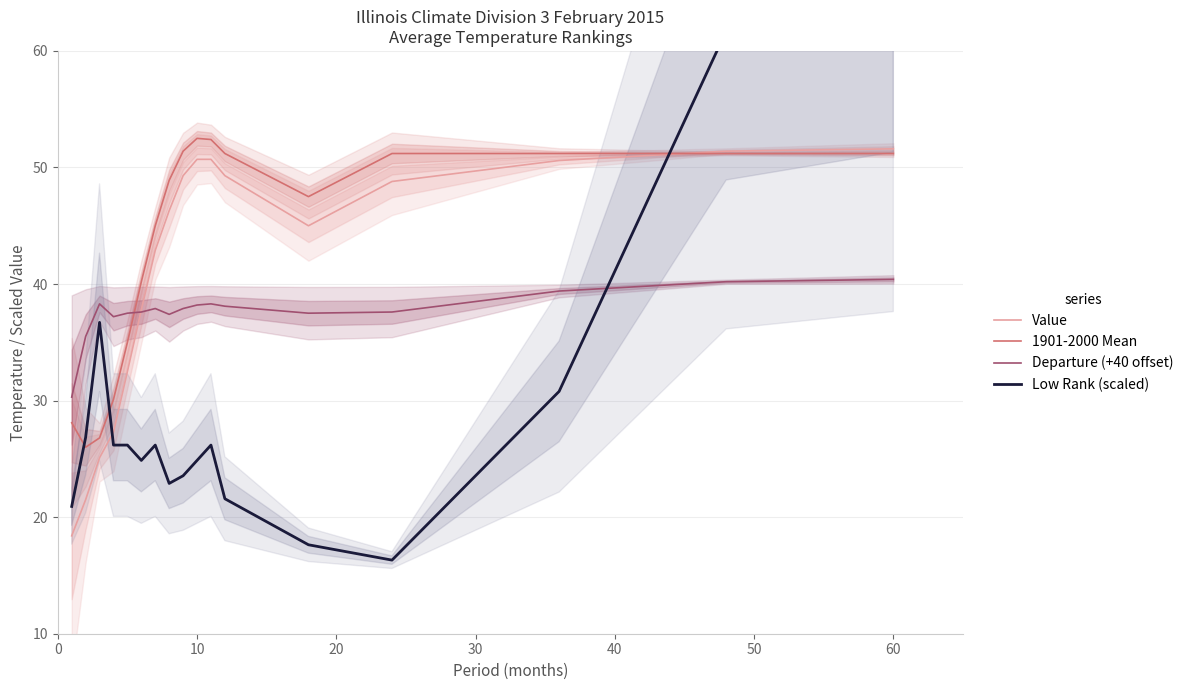

What is the lowest value of the Value series?

18.4